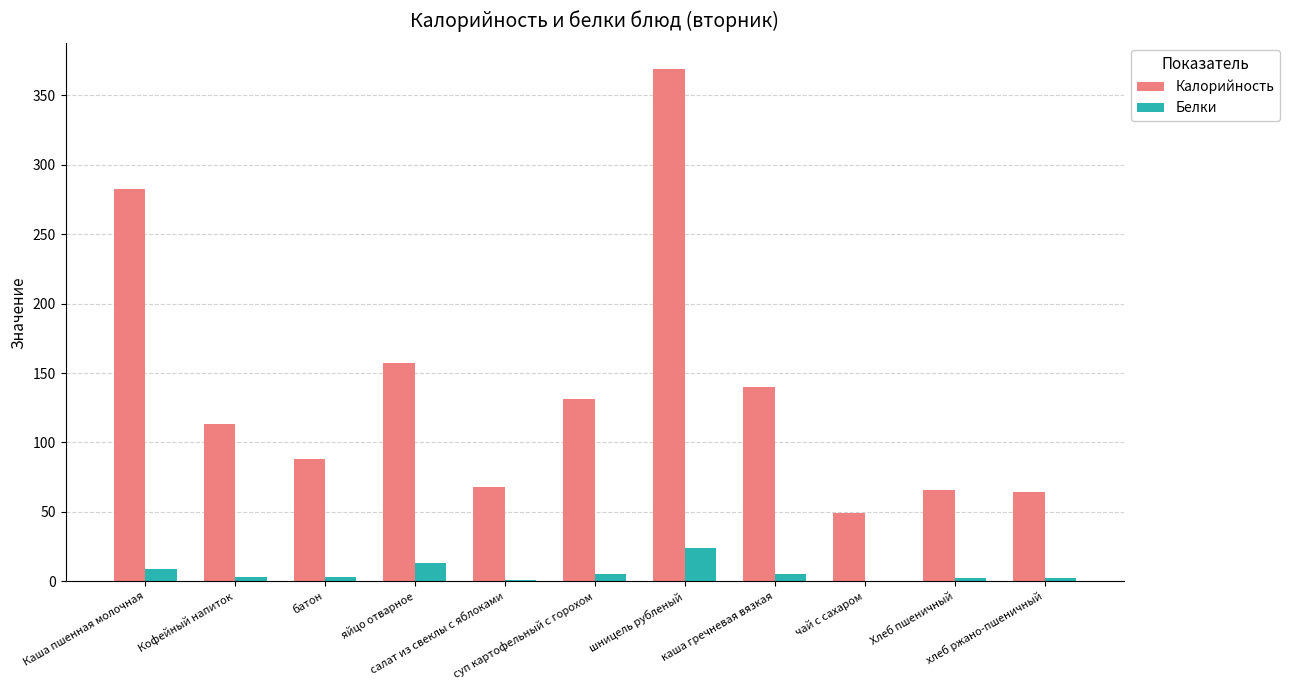

How many groups of bars are there?

11